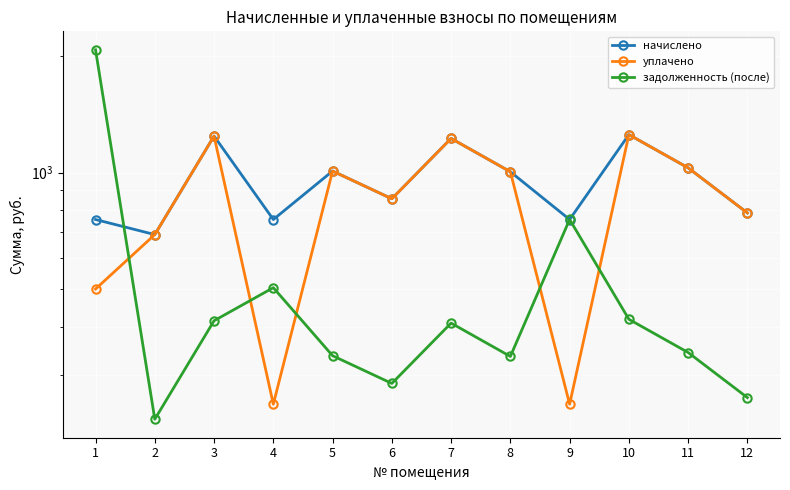

The уплачено series shows 1004.4 at 8. True or false?

True